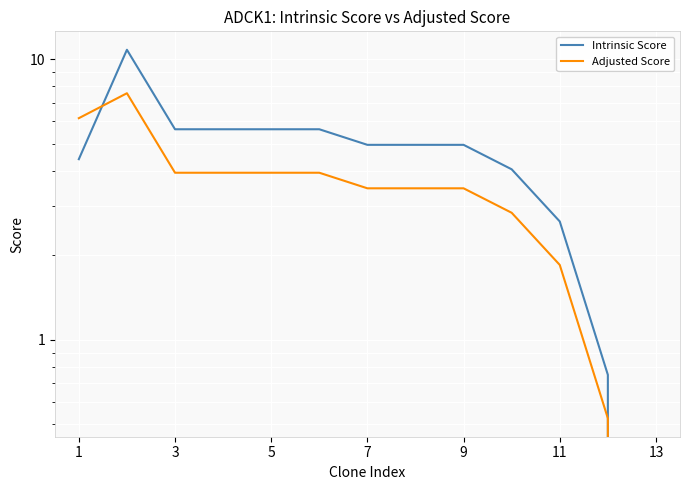

How many data points in Intrinsic Score are above 4?

10